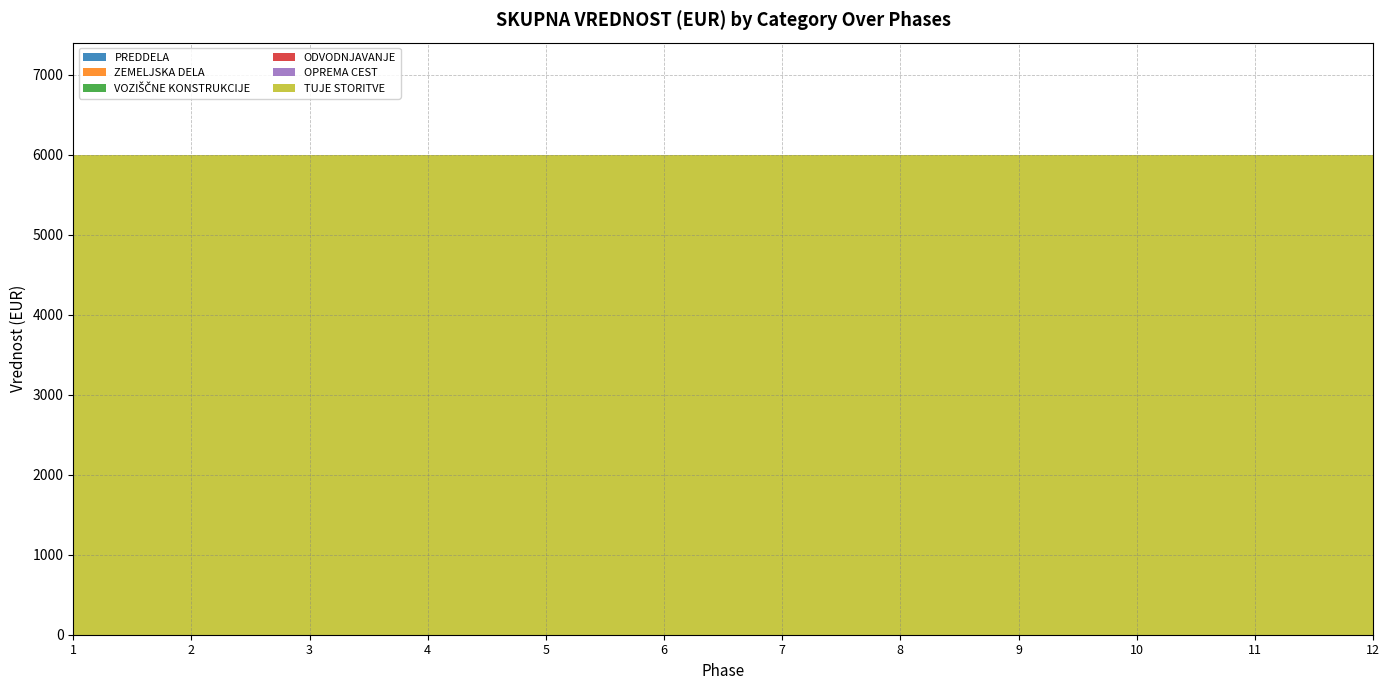

Reading left to right, list all the values displayed in this chart.

PREDDELA: 0	0	0	0	0	0	0	0	0	0	0	0
ZEMELJSKA DELA: 0	0	0	0	0	0	0	0	0	0	0	0
VOZIŠČNE KONSTRUKCIJE: 0	0	0	0	0	0	0	0	0	0	0	0
ODVODNJAVANJE: 0	0	0	0	0	0	0	0	0	0	0	0
OPREMA CEST: 0	0	0	0	0	0	0	0	0	0	0	0
TUJE STORITVE: 6000	6000	6000	6000	6000	6000	6000	6000	6000	6000	6000	6000